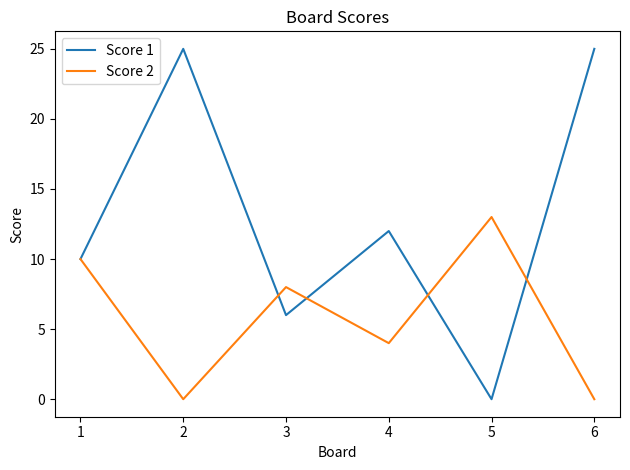

At which category does Score 2 reach its first local valley?

2